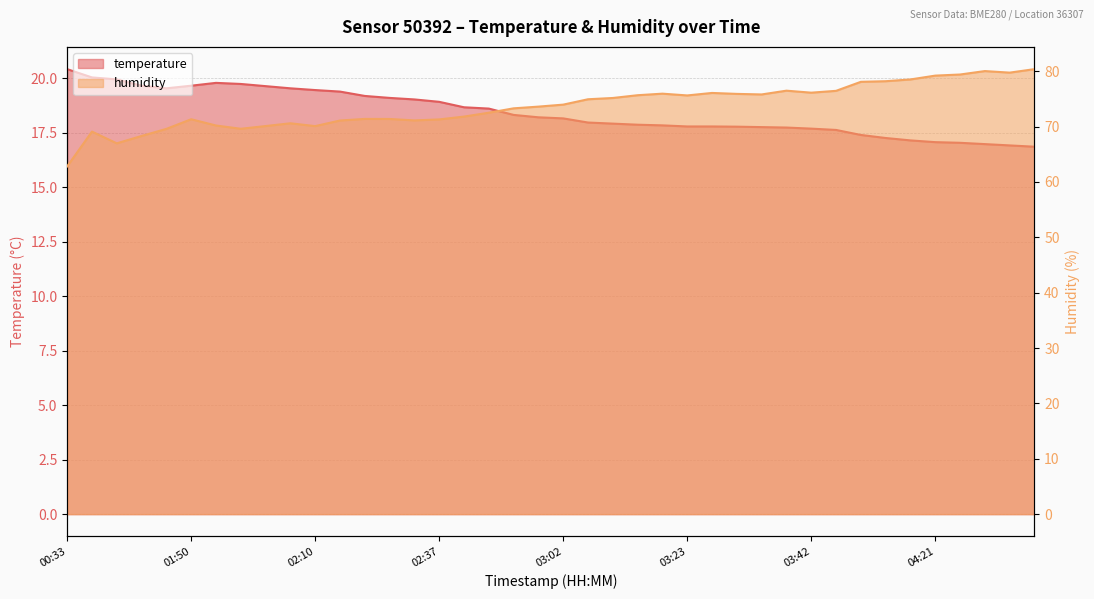

What is the label of the 4th point from the right?

04:24